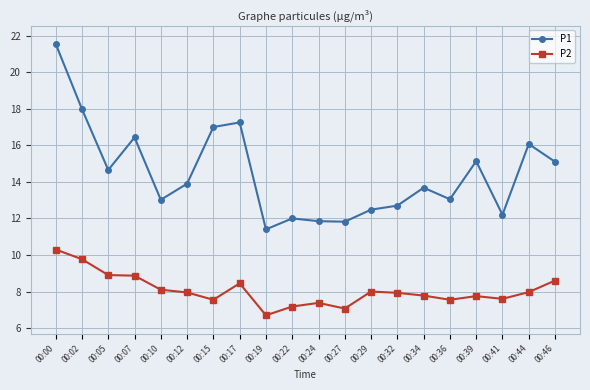

How many data points does each series have?

20